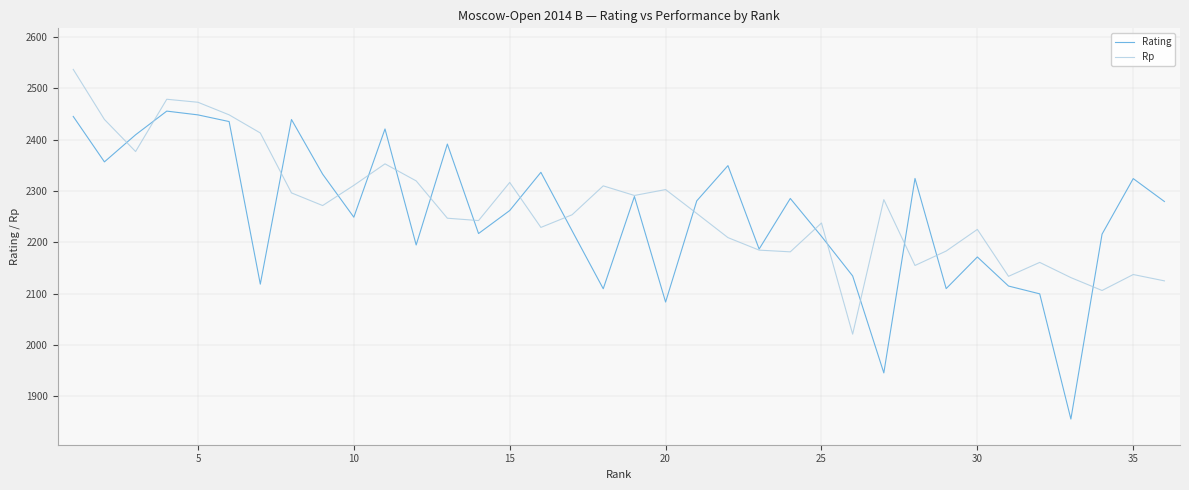

Which series has the widest spread of values?

Rating